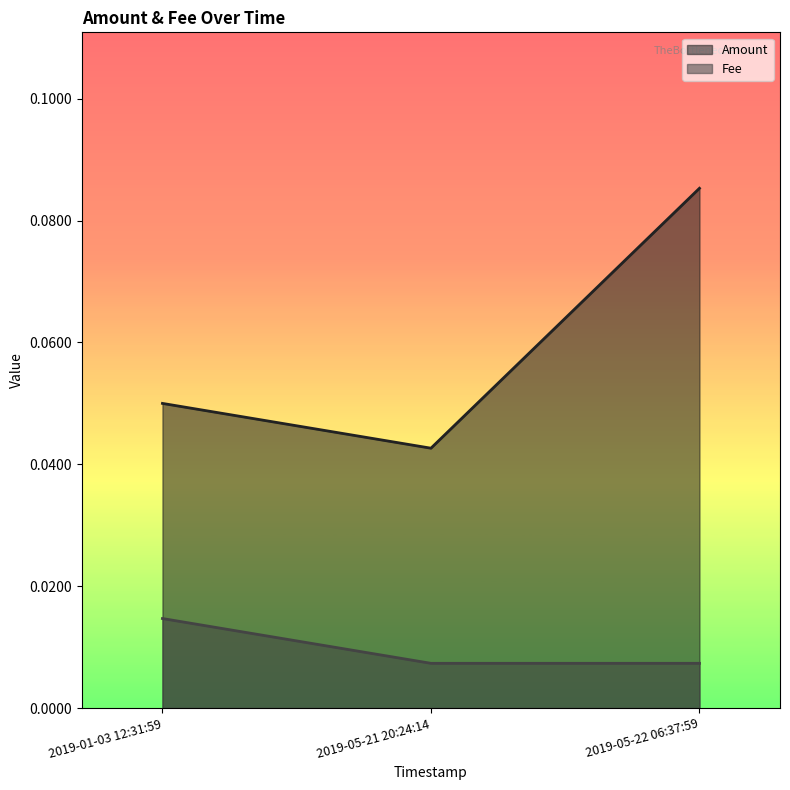

Rank the series by their maximum value, from highest to lowest.

Amount, Fee